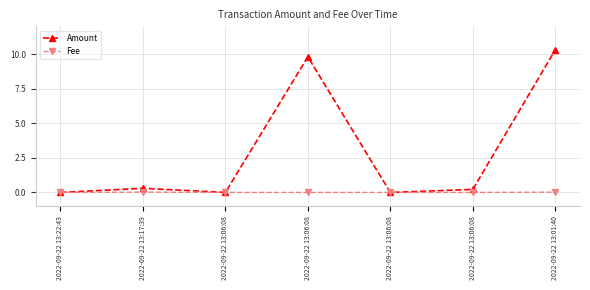

True or false: Amount has a value of 0.0 at 2022-09-22 13:06:08.

True